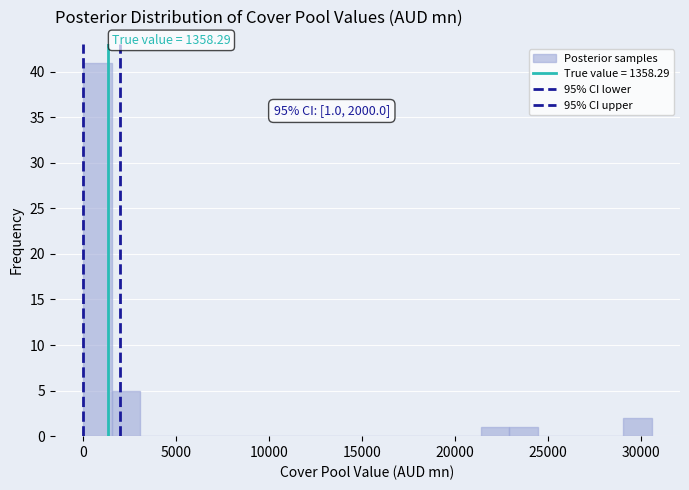

Around what value on the x-axis is the tallest bar? Give the approximate position of its centre, as read against the axis.

1000